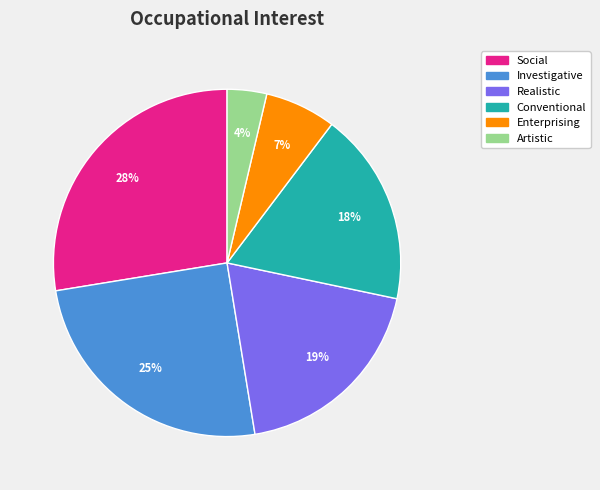

What is the smallest slice in the pie chart?

Artistic